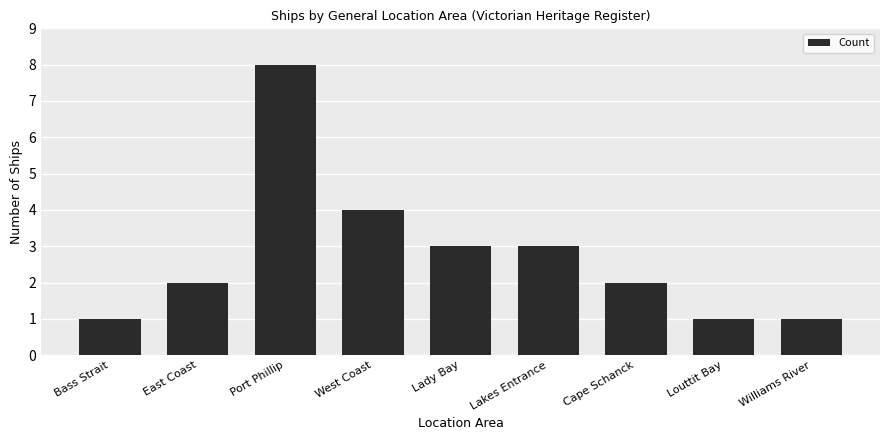

What is the difference between the maximum and minimum values?

7